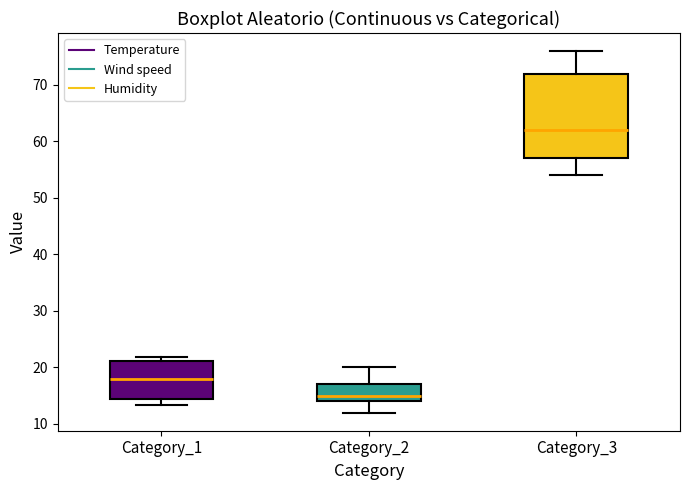

Comparing the boxes themselves (not the whiskers), which one is the tallest?

Category_3